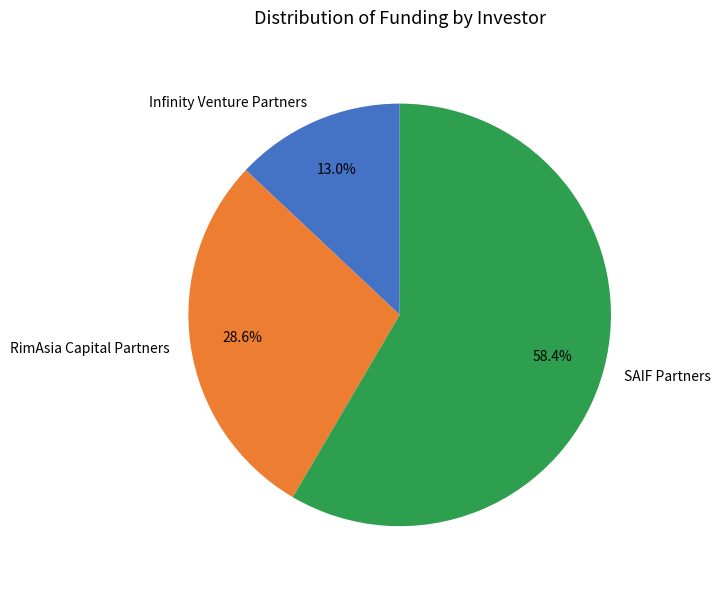

To the nearest percent, what is the difference between the largest and smallest slice percentages?

45%